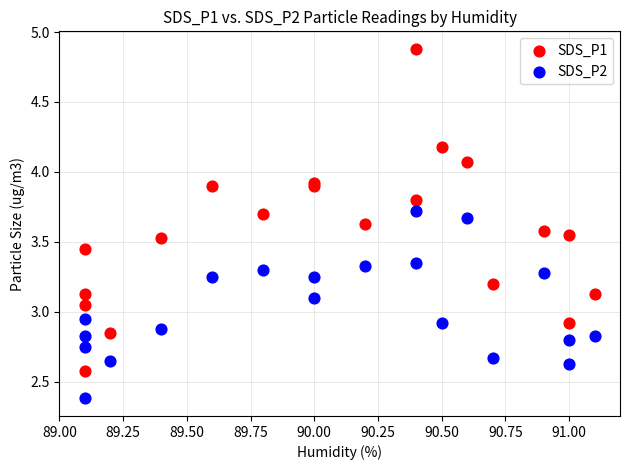

What are all the series names shown in the legend?

SDS_P1, SDS_P2